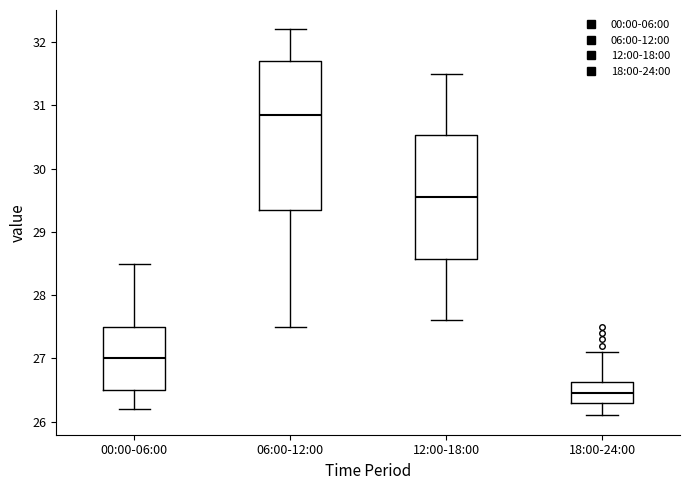

Comparing the boxes themselves (not the whiskers), which one is the tallest?

06:00-12:00